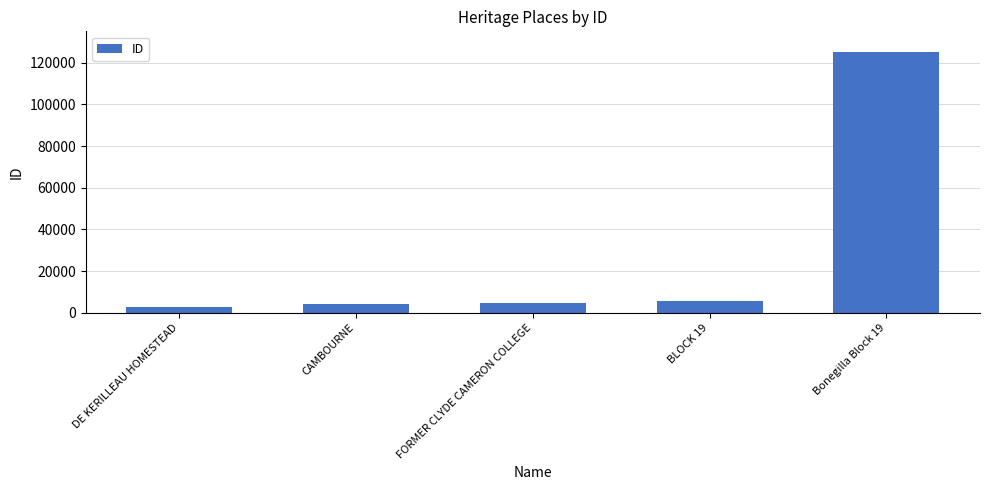

What is the difference between the maximum and minimum values?

122583